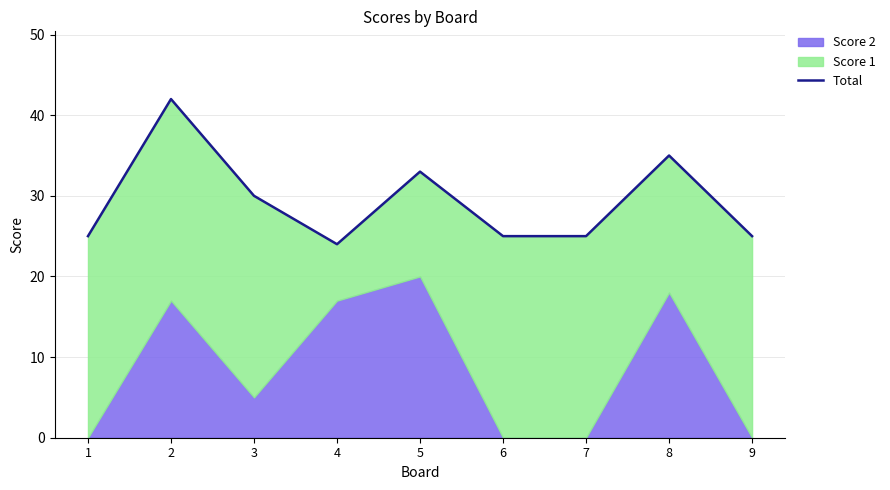

Is it true that the value at 3 is 48?

False